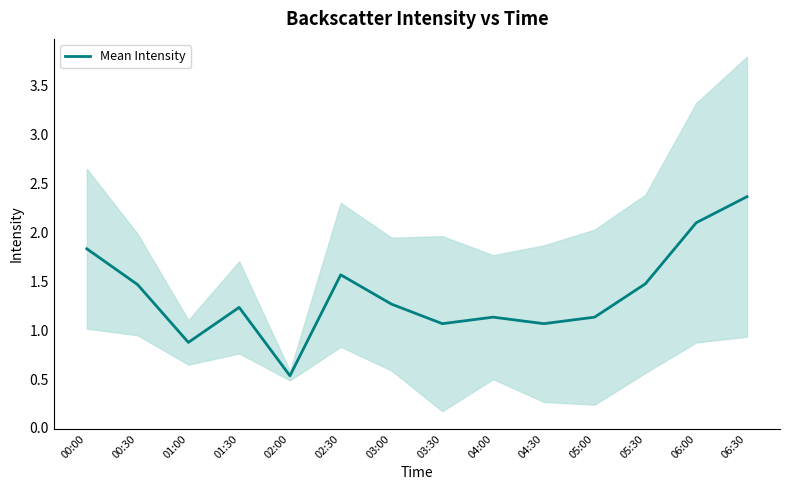

List the labels in order of value, smallest first.

02:00, 01:00, 03:30, 04:30, 04:00, 05:00, 01:30, 03:00, 00:30, 05:30, 02:30, 00:00, 06:00, 06:30